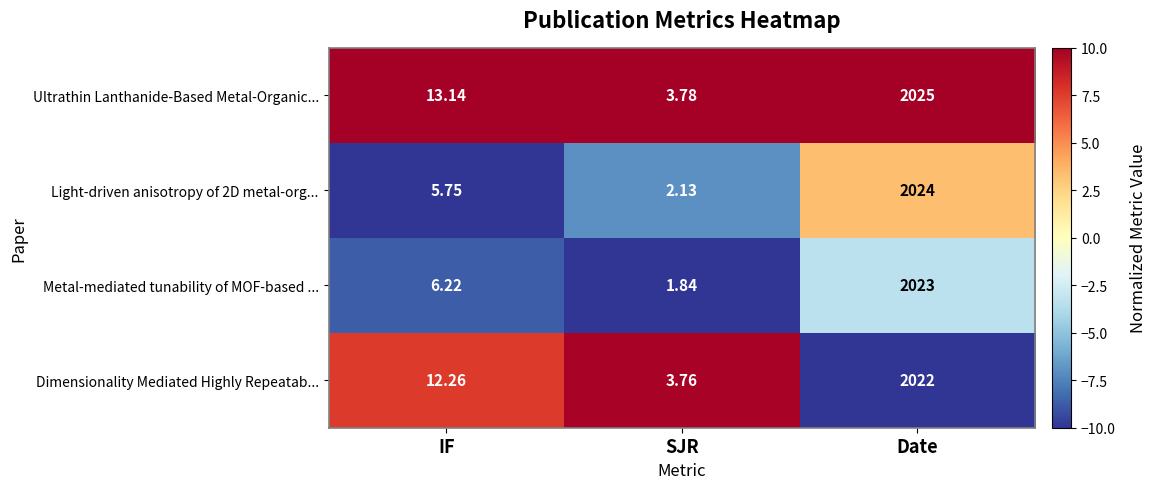

What is the spread (max minus min) of values at SJR?

1.9